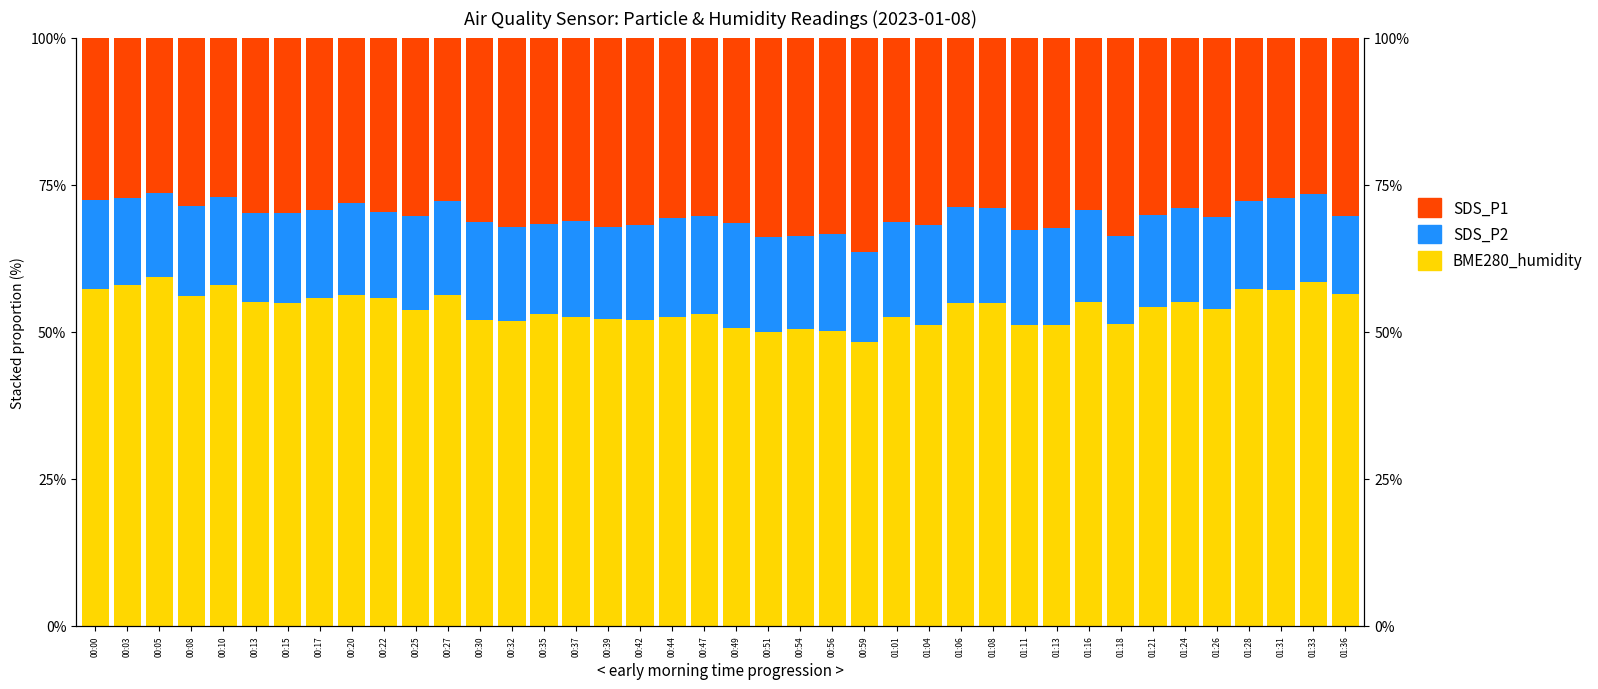

How many groups of bars are there?

40